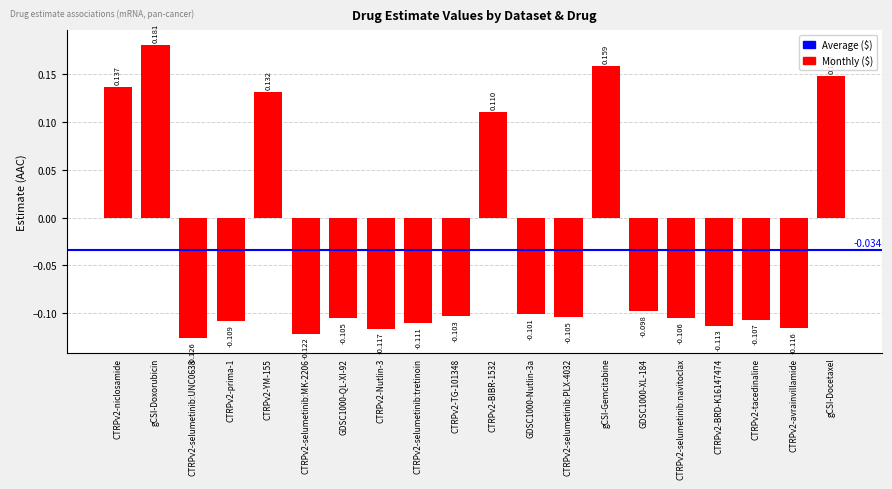

How many positive values are there?

6